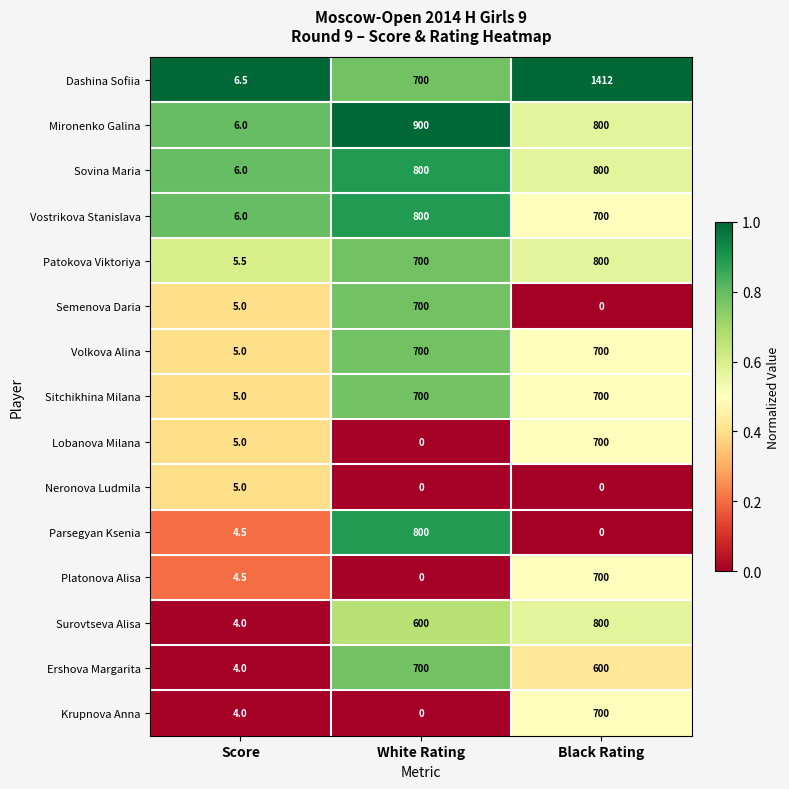

Where is Parsegyan Ksenia nearest to the value 400?

Score